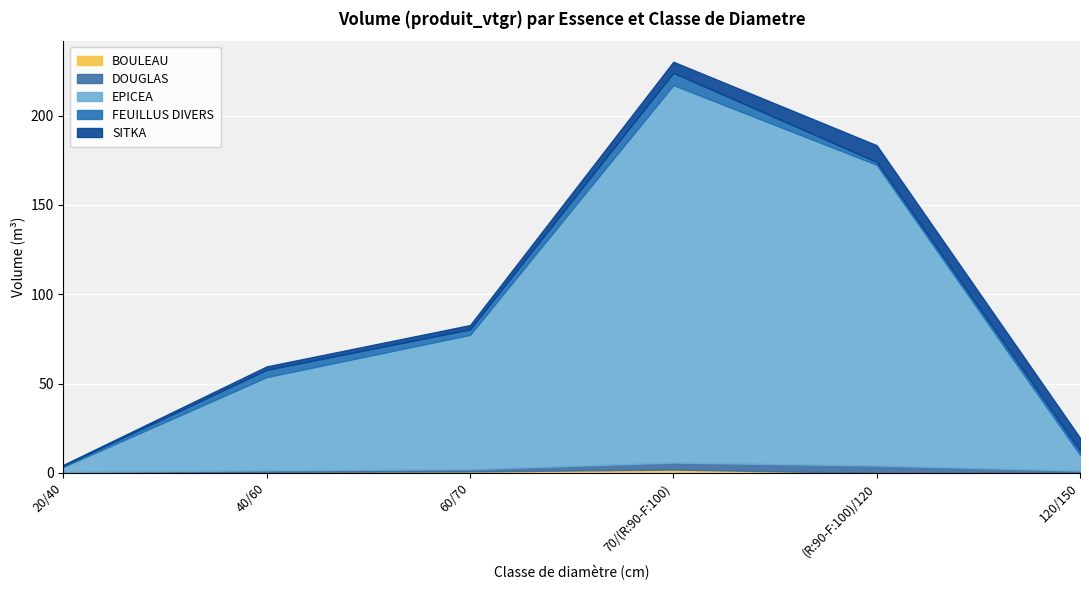

At which category is the sum across all series the highest?

70/(R:90-F:100)